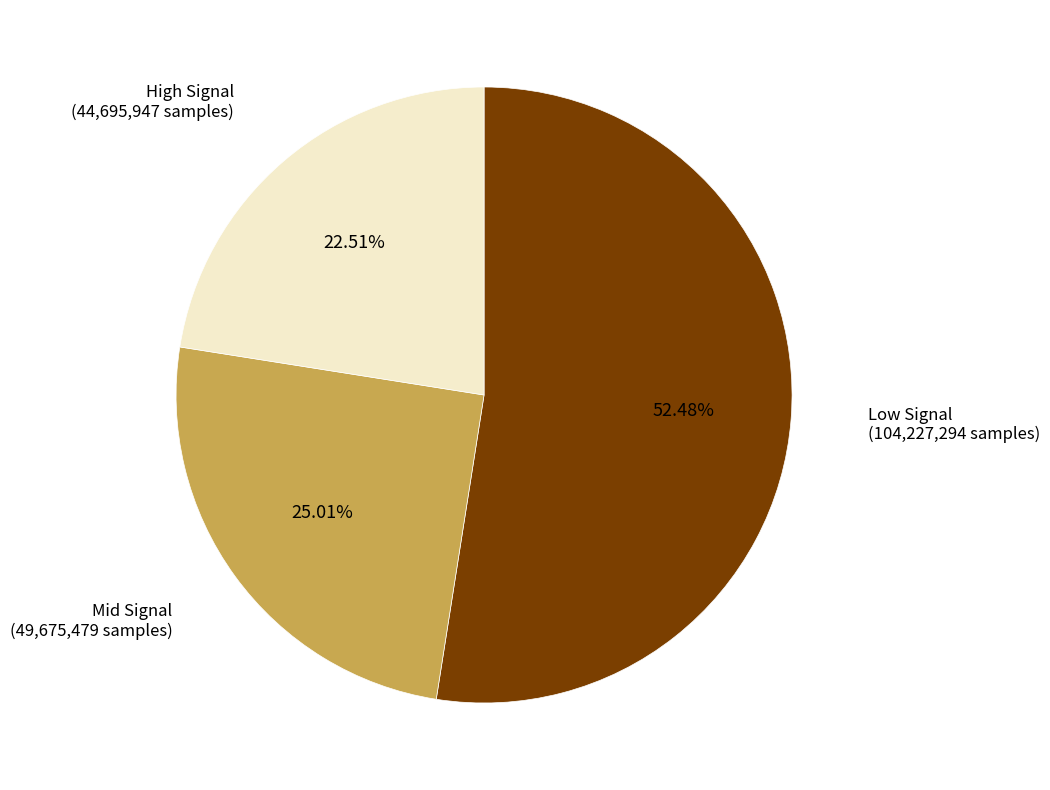

Approximately how many times larger is the value at High Signal (44,695,947 samples) compared to Low Signal (104,227,294 samples)?

0.4